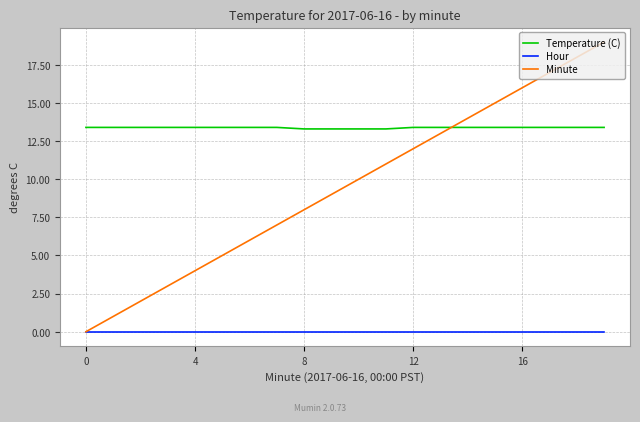

Which series has the widest spread of values?

Minute